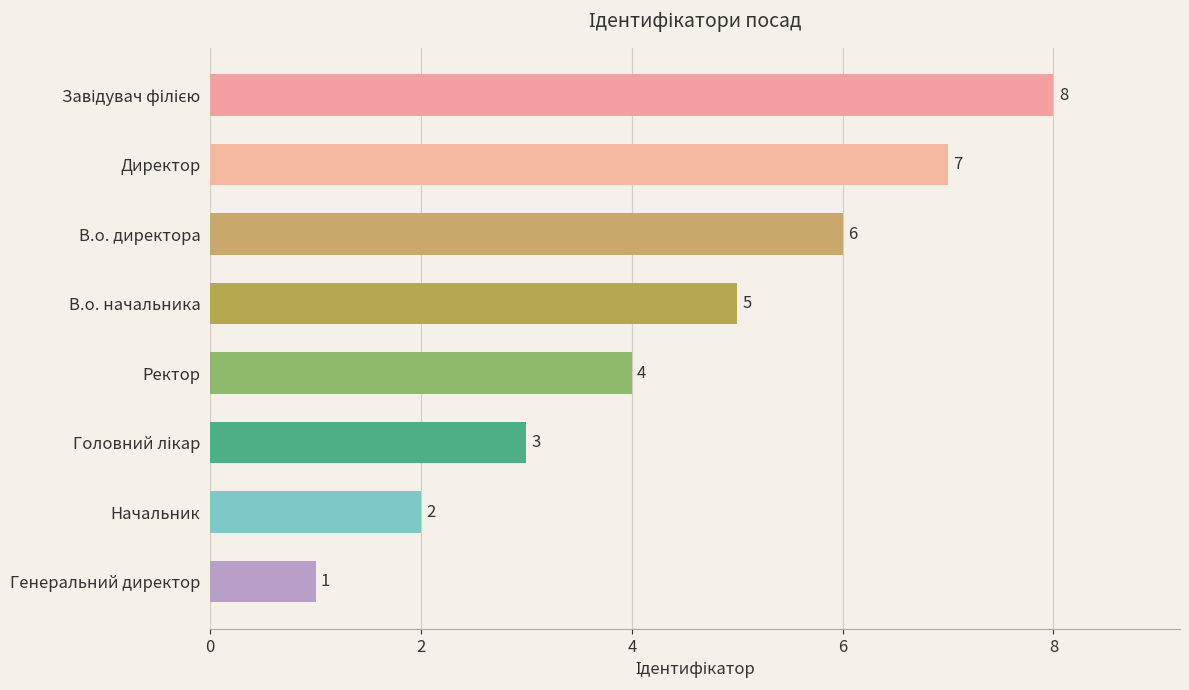

What is the sum of the values at Ректор and Директор?

11